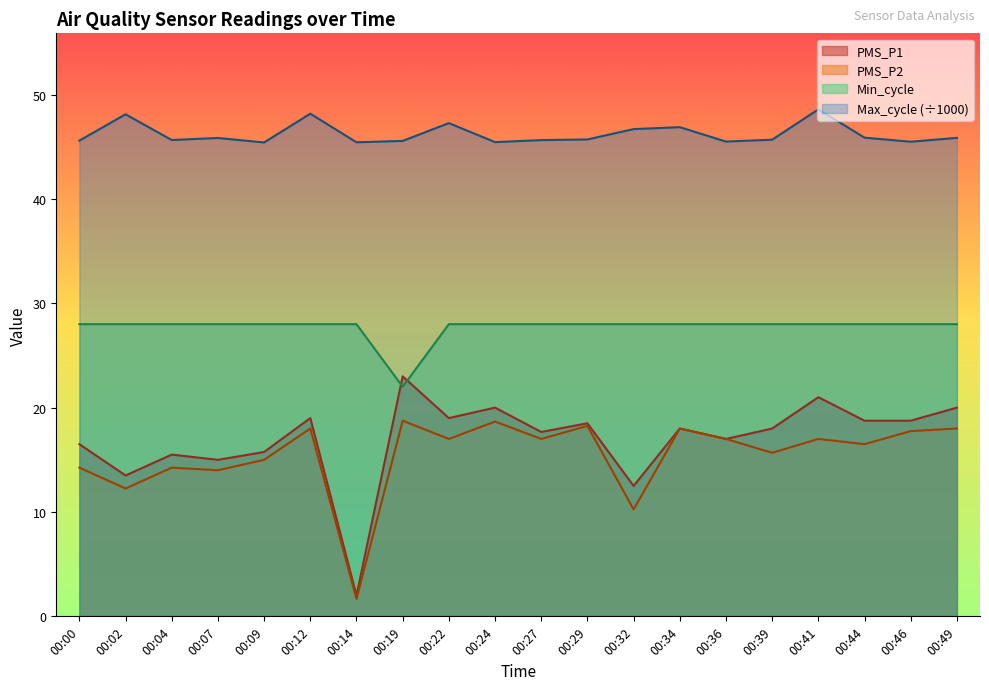

What are all the series names shown in the legend?

PMS_P1, PMS_P2, Min_cycle, Max_cycle (÷1000)